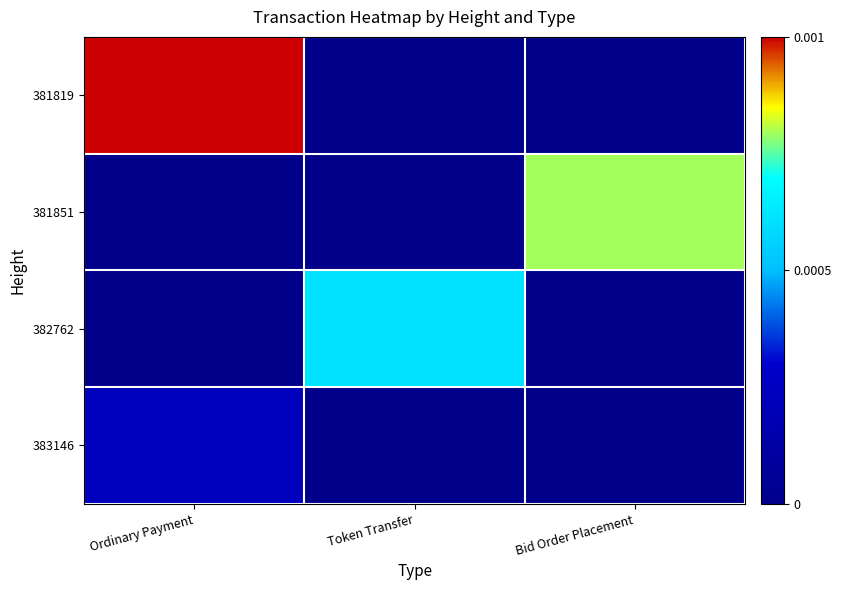

Reading left to right, transcribe all the data shown in this chart.

383146: Ordinary Payment=0.2	Token Transfer=0.0	Bid Order Placement=0.0
382762: Ordinary Payment=0.0	Token Transfer=0.6	Bid Order Placement=0.0
381851: Ordinary Payment=0.0	Token Transfer=0.0	Bid Order Placement=0.8
381819: Ordinary Payment=1.0	Token Transfer=0.0	Bid Order Placement=0.0